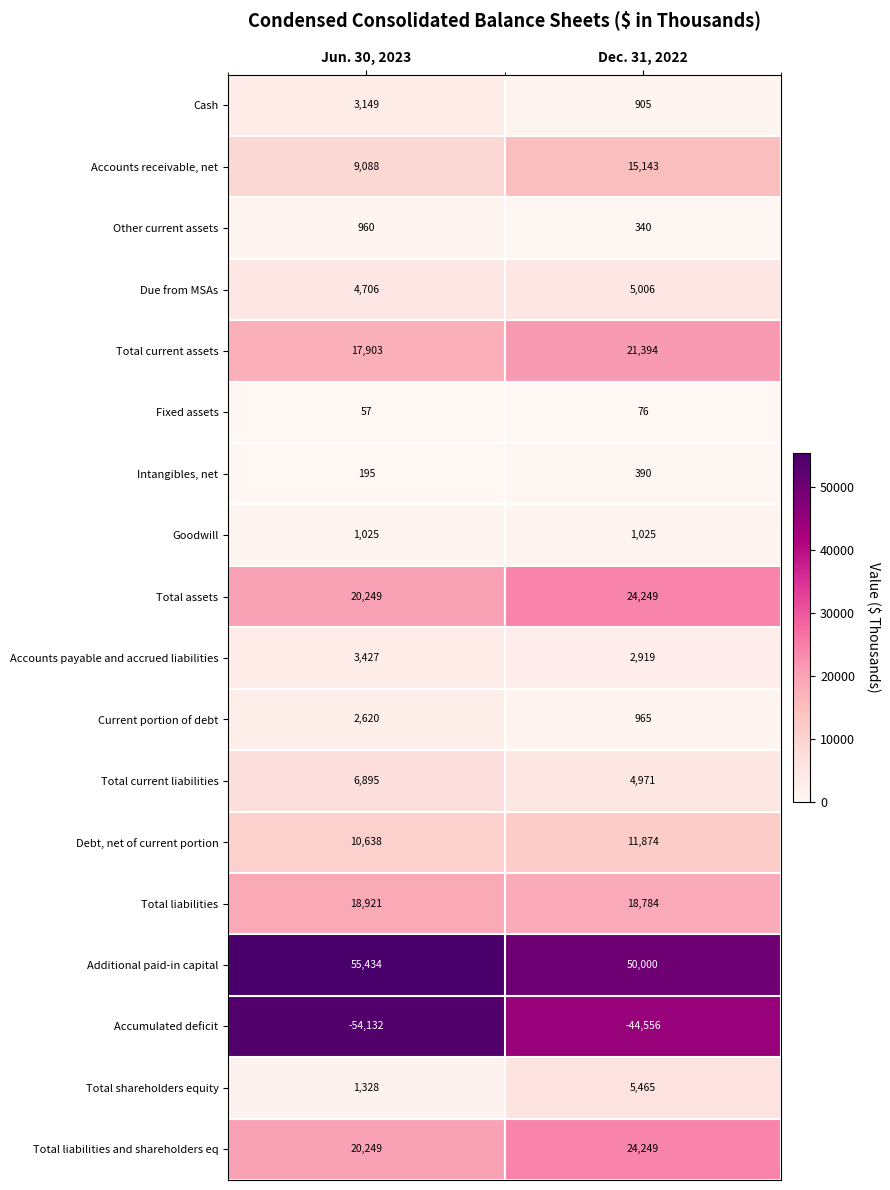

Which label corresponds to the largest value in the chart?

Jun. 30, 2023